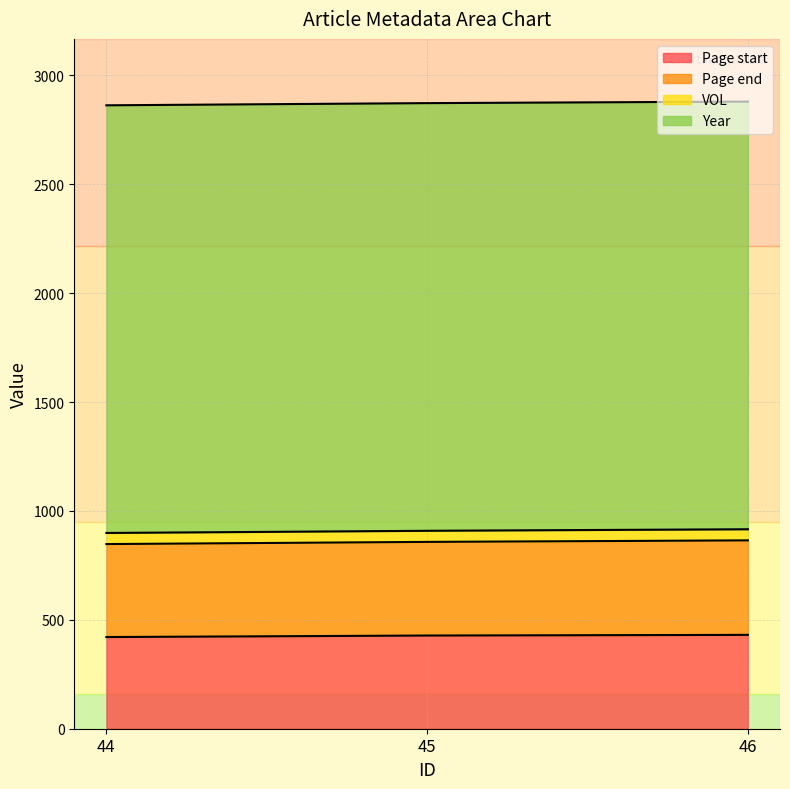

Which series has the widest spread of values?

Page end